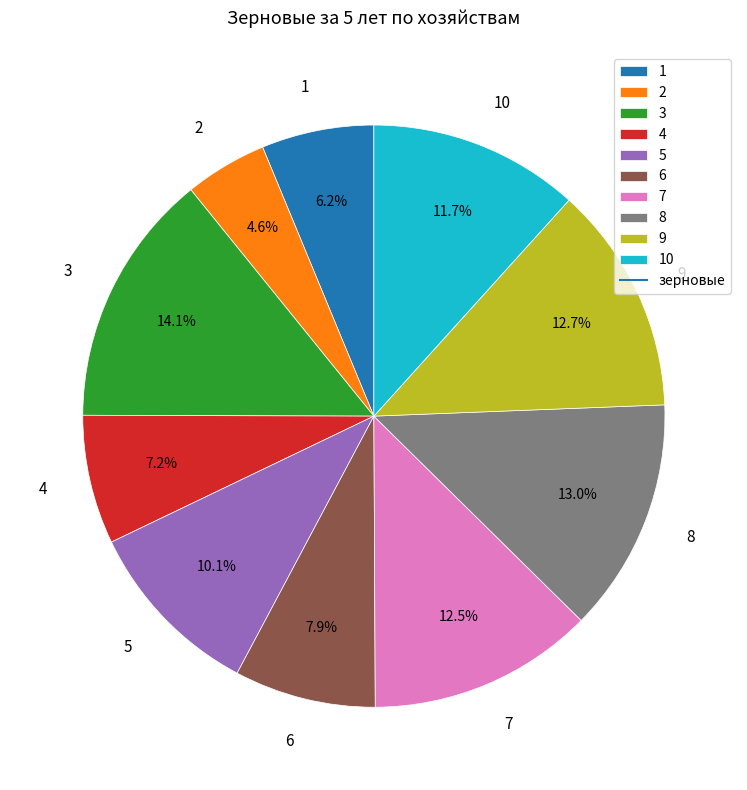

What is the largest slice in the pie chart?

3